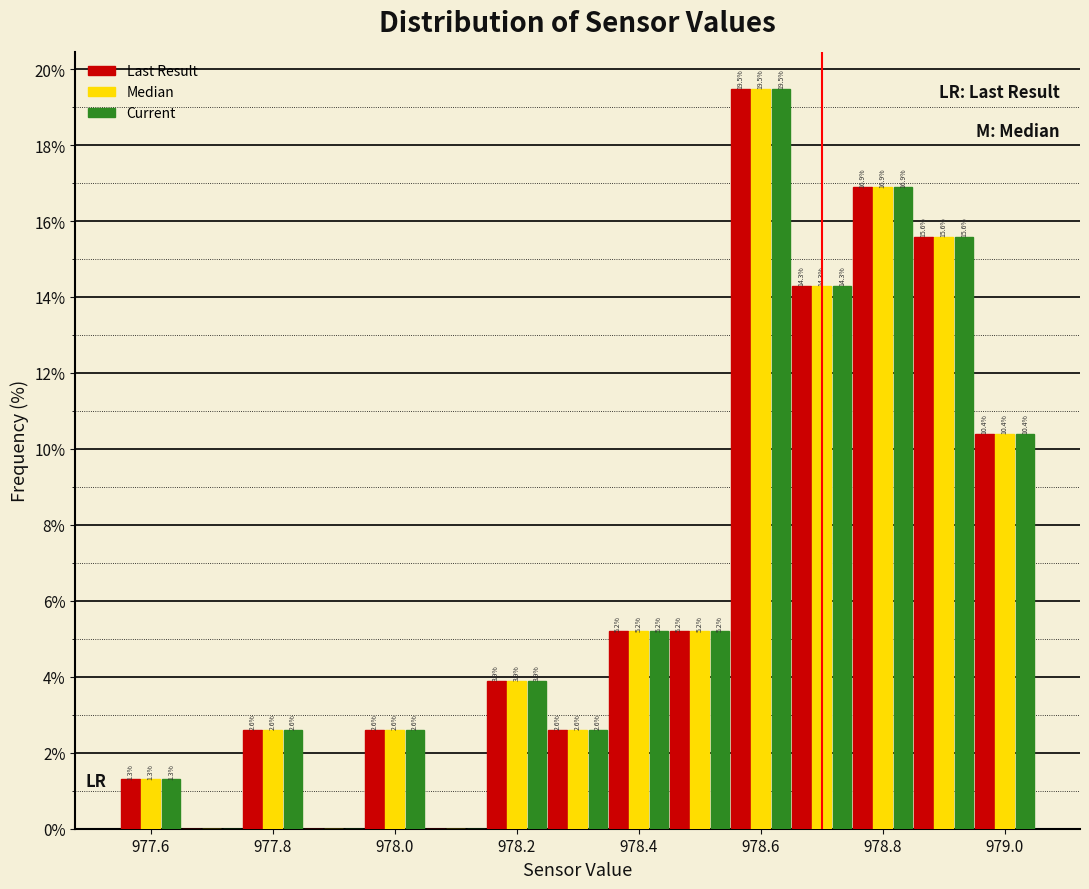

In the Last Result series, which range on the x-axis has the tallest bar?

978.55 to 978.65